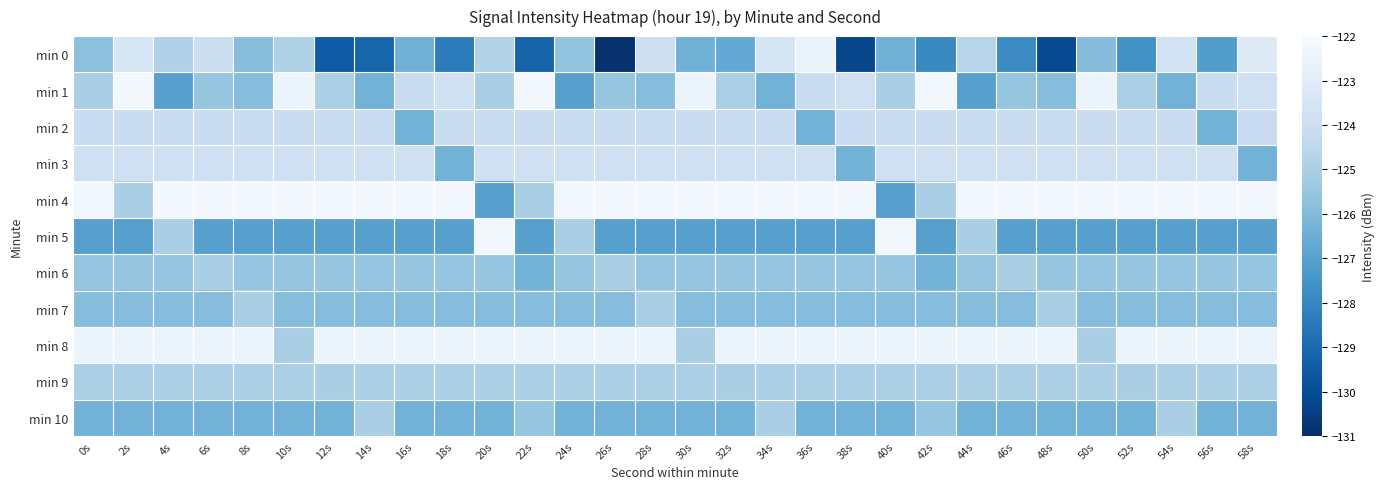

Which category has the lowest value across all series?

26s